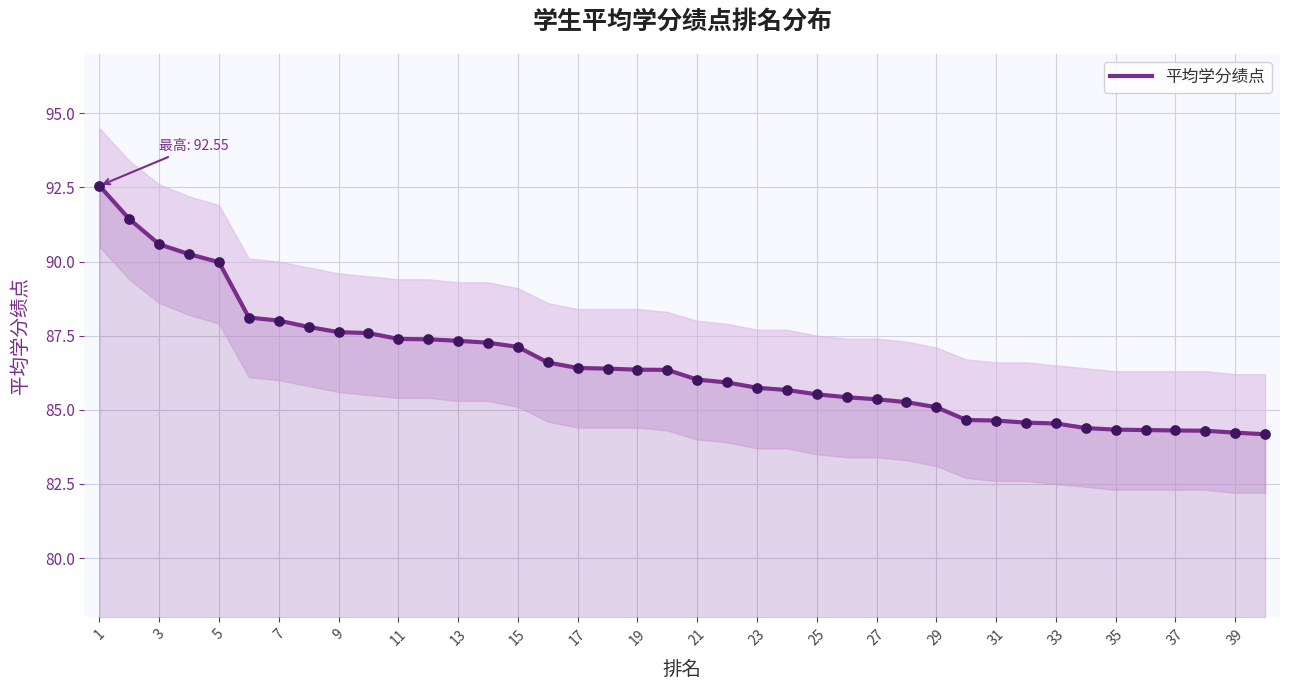

True or false: 平均学分绩点 has a value of 90.0 at 5.

True